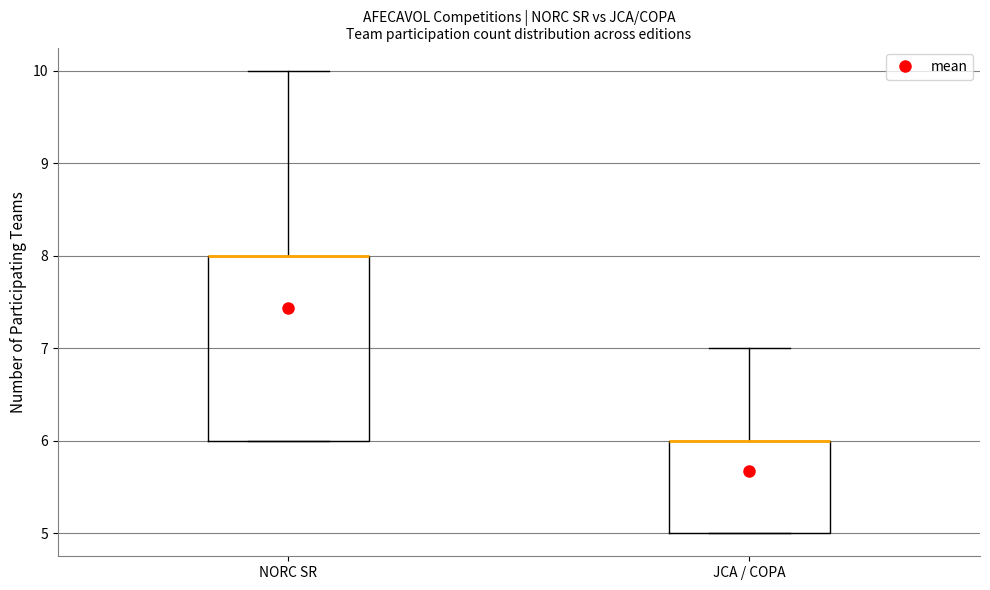

Reading left to right, read every box against the y-axis: the position of its median line, the range the box covers, and the ends of its whiskers. The values are not printed on the chart, so give them approximately, as read against the axis.

NORC SR: median 8 (drawn on the box's upper edge), box 6 to 8, whiskers 6 to 10
JCA / COPA: median 6 (drawn on the box's upper edge), box 5 to 6, whiskers 5 to 7